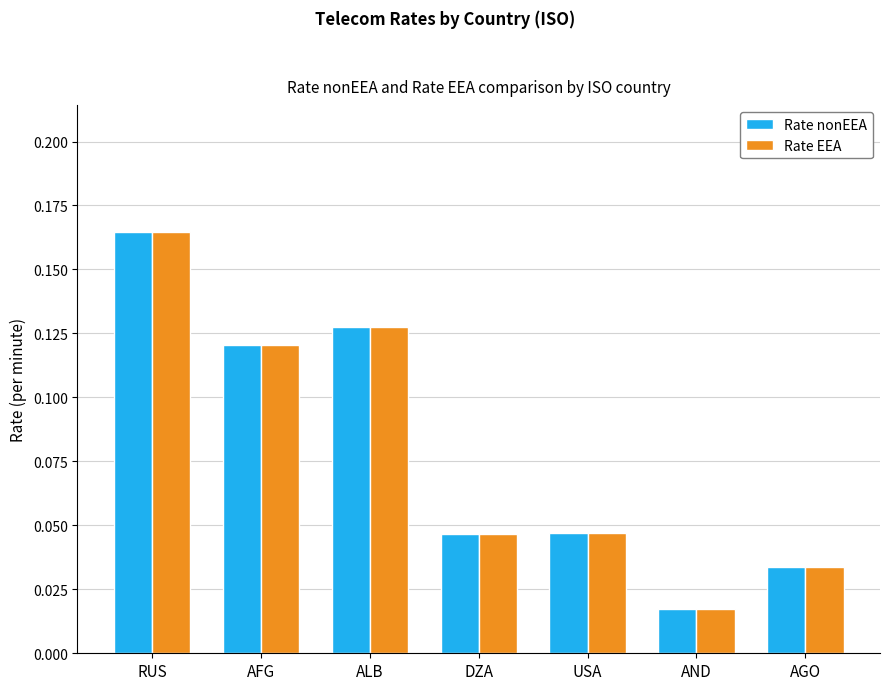

Which category has the lowest value in the Rate nonEEA series?

AND